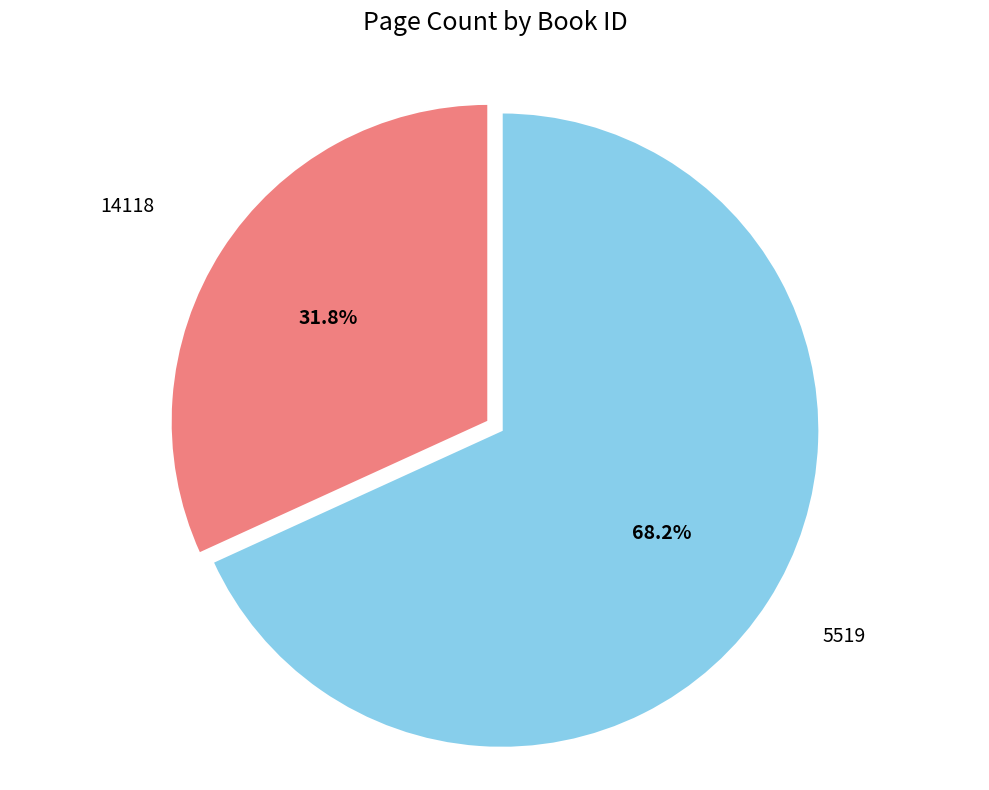

To the nearest percent, what percentage of the pie is 5519?

68%